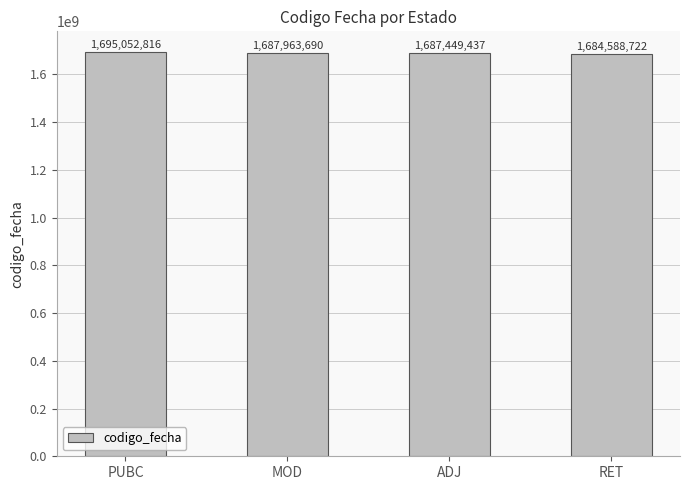

How many data points does each series have?

4